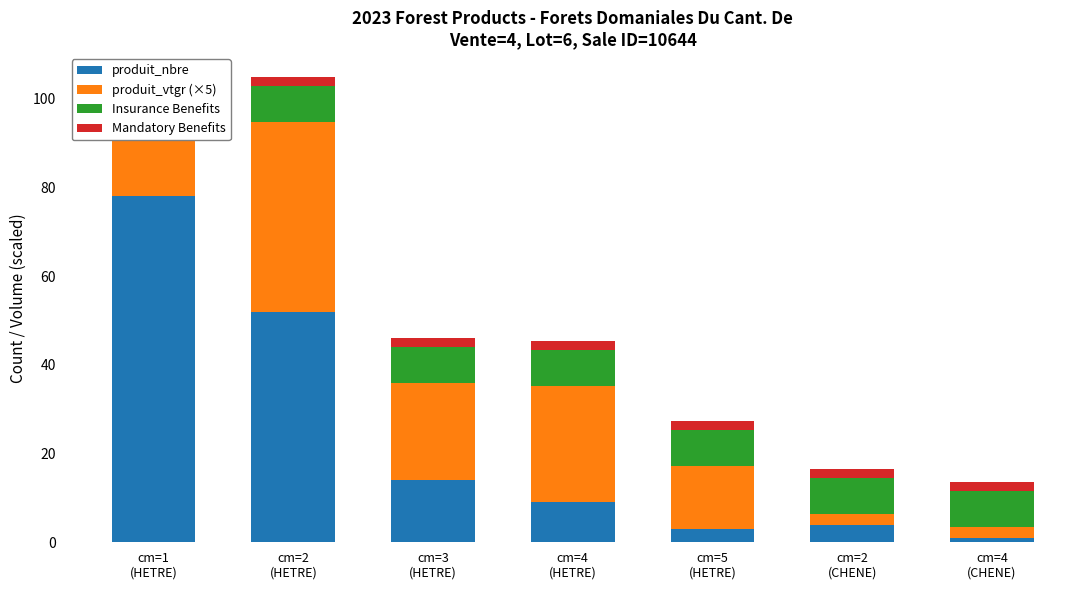

At which category does the chart reach its peak across all series?

cm=1
(HETRE)